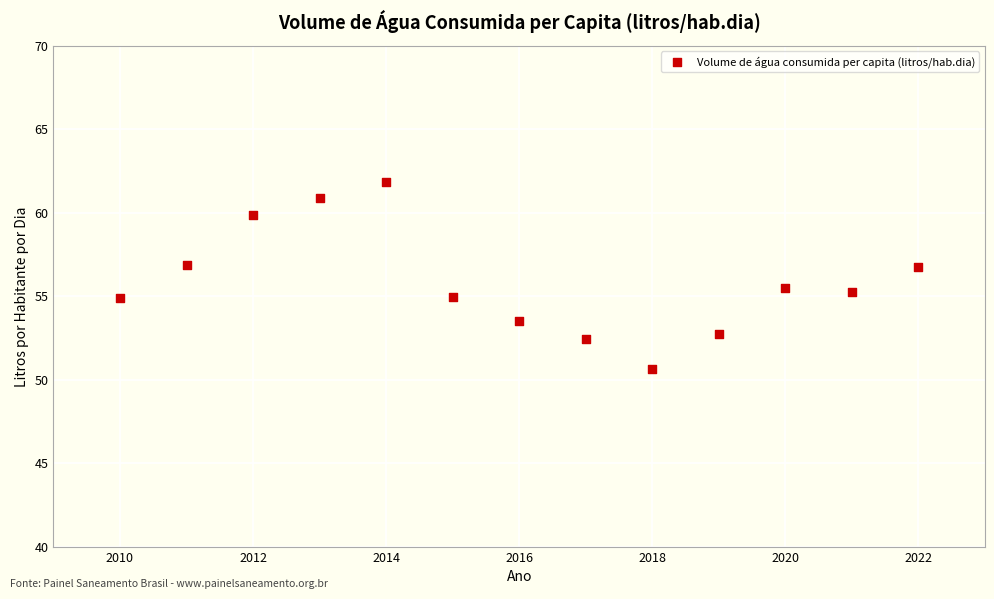

What is the range of Y values (max minus min)?

11.2